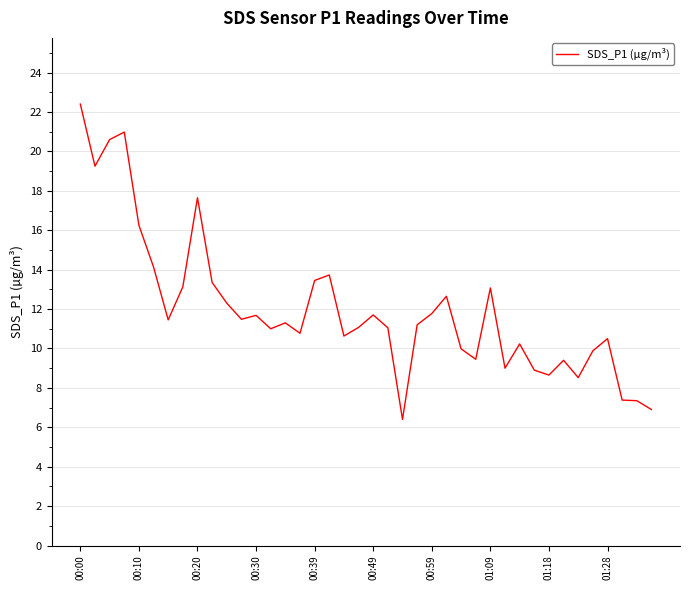

What is the greatest value displayed?

22.4